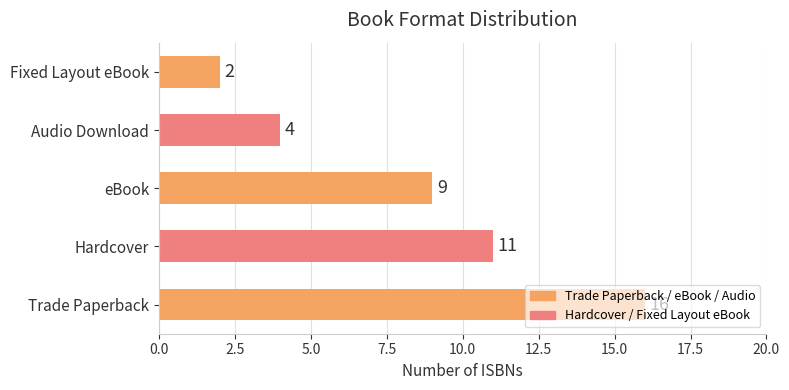

Are the bars grouped side by side (vs. stacked)?

No